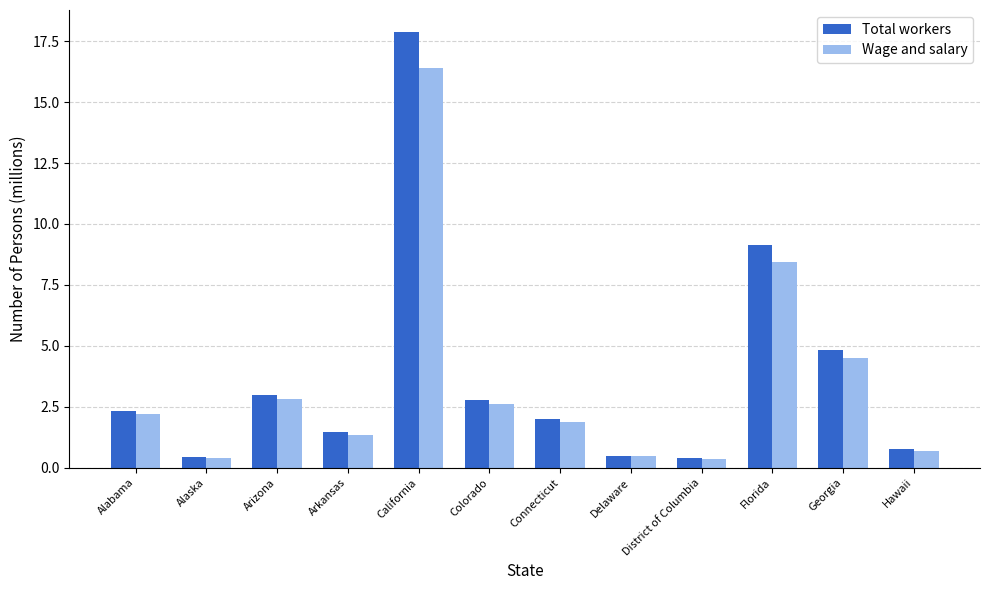

At which label is Total workers closest to 9?

Florida